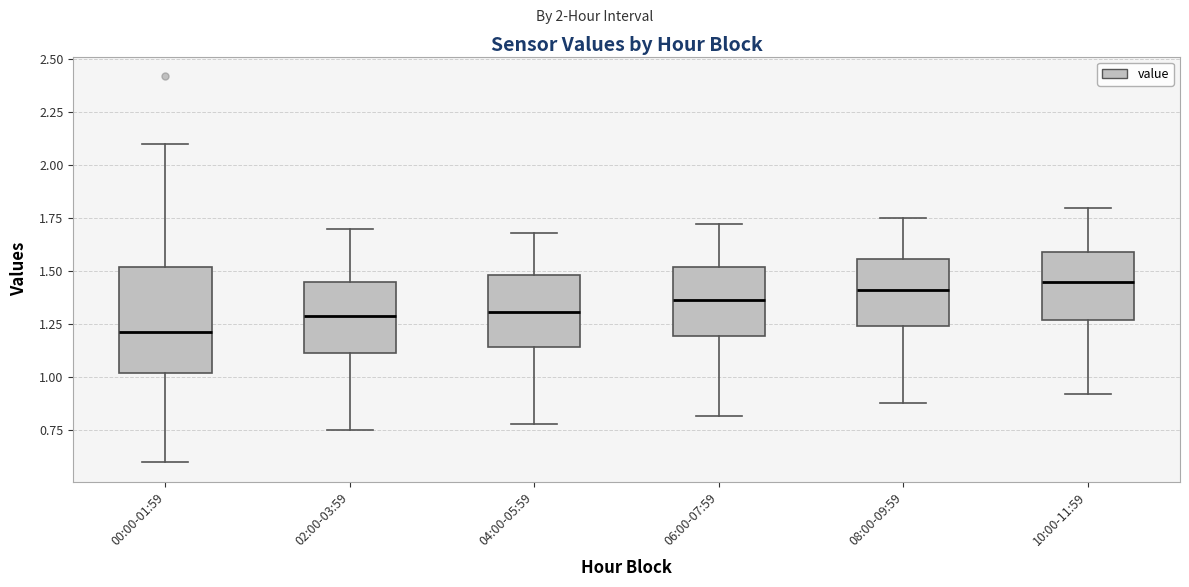

Comparing the boxes themselves (not the whiskers), which one is the tallest?

00:00-01:59